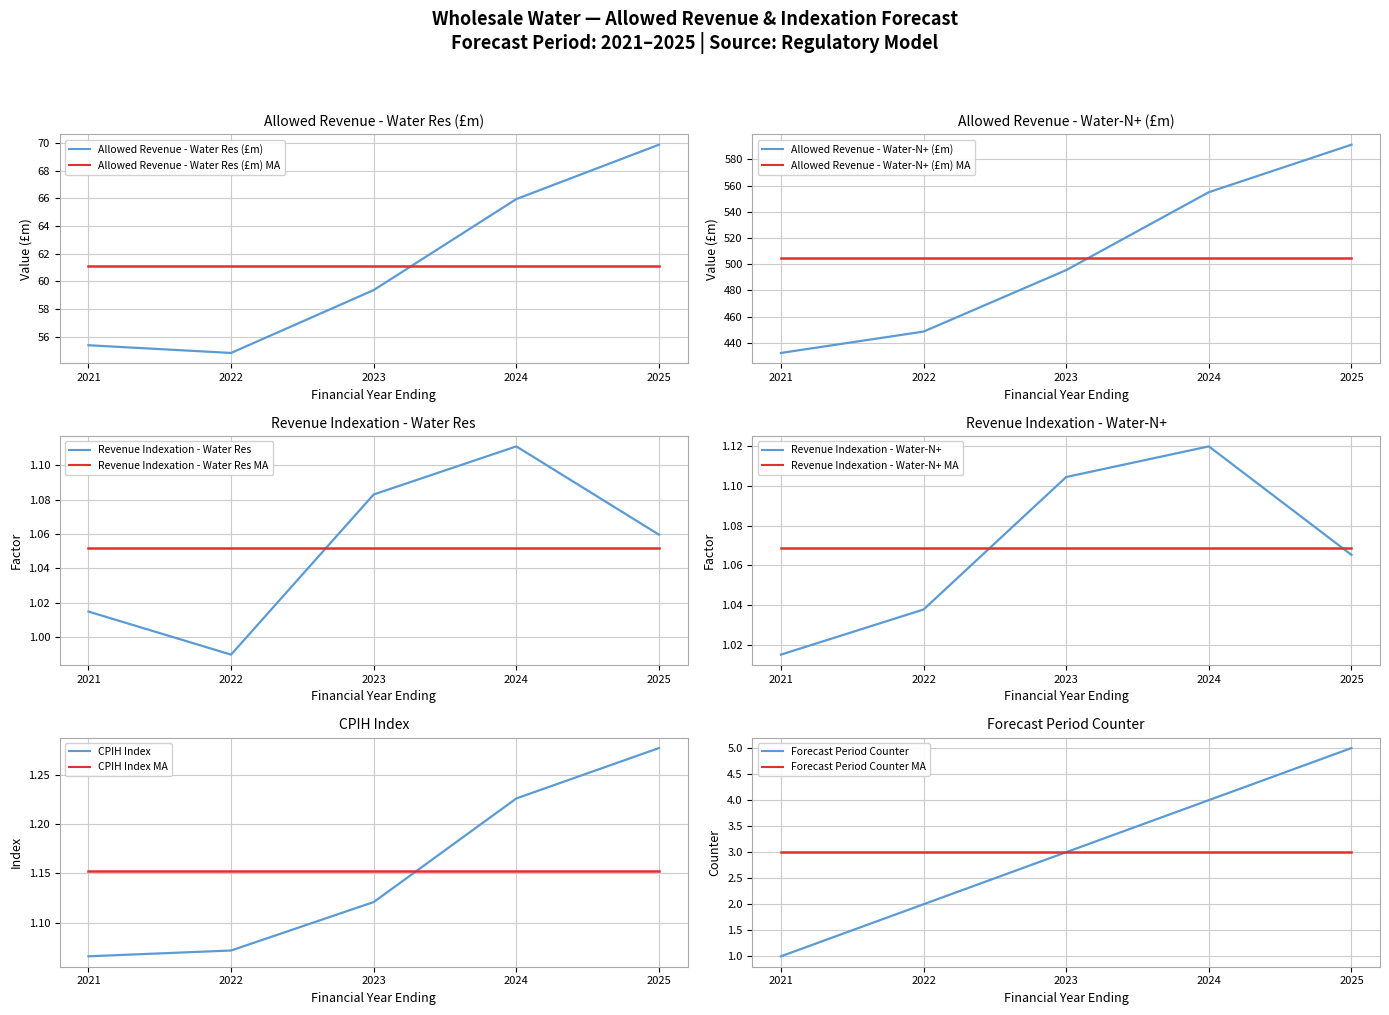

What is the sum of all Revenue Indexation - Water-N+ values?

5.3